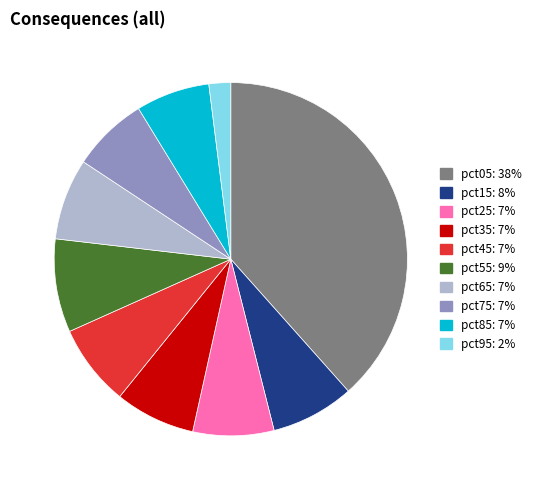

The pct45 slice represents 1% of the pie. True or false?

False